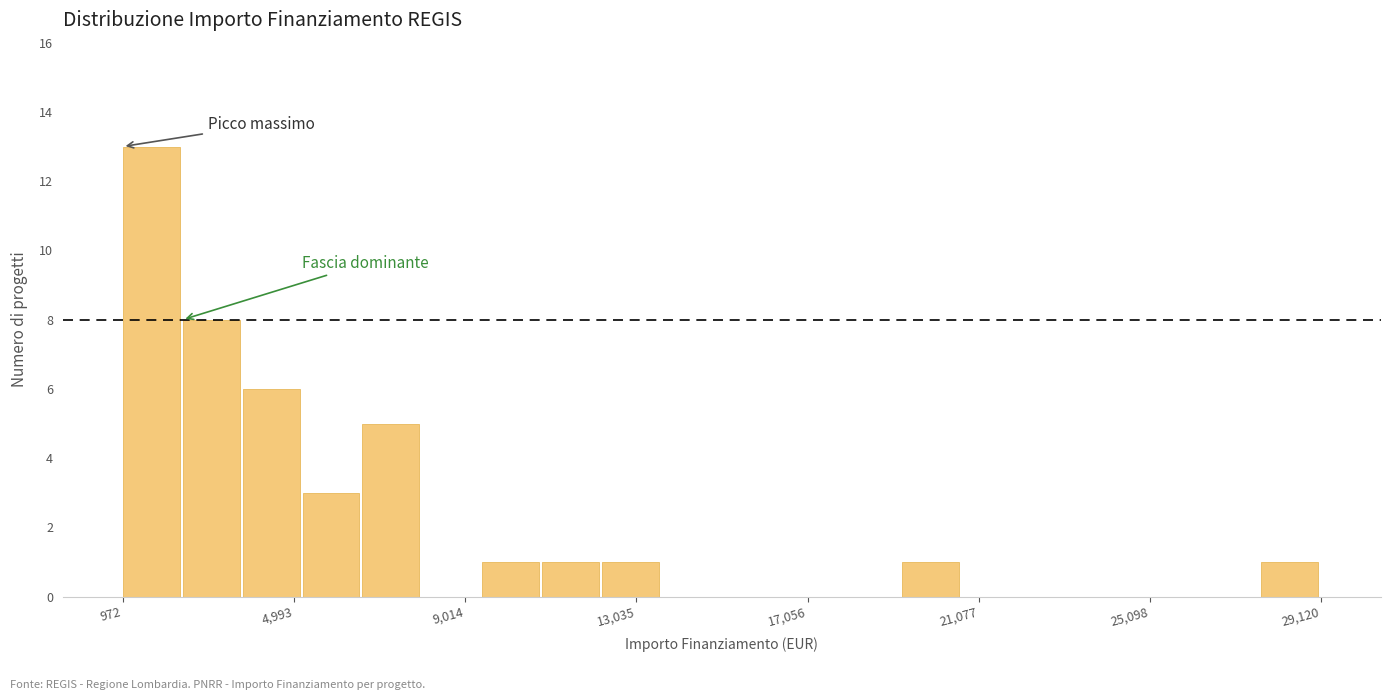

Read against the x-axis, roughly where is the centre of the tallest bar?

1500